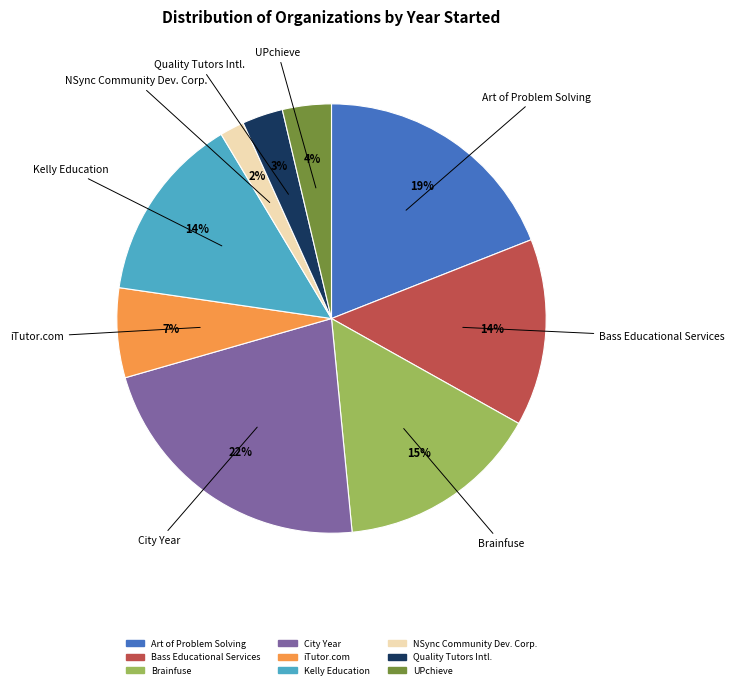

To the nearest percent, what is the average slice percentage?

11%